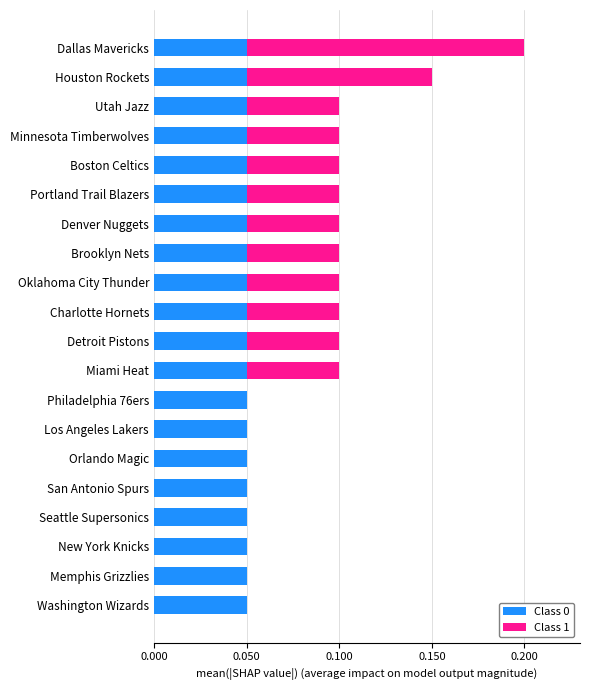

How many distinct data groups are displayed?

2